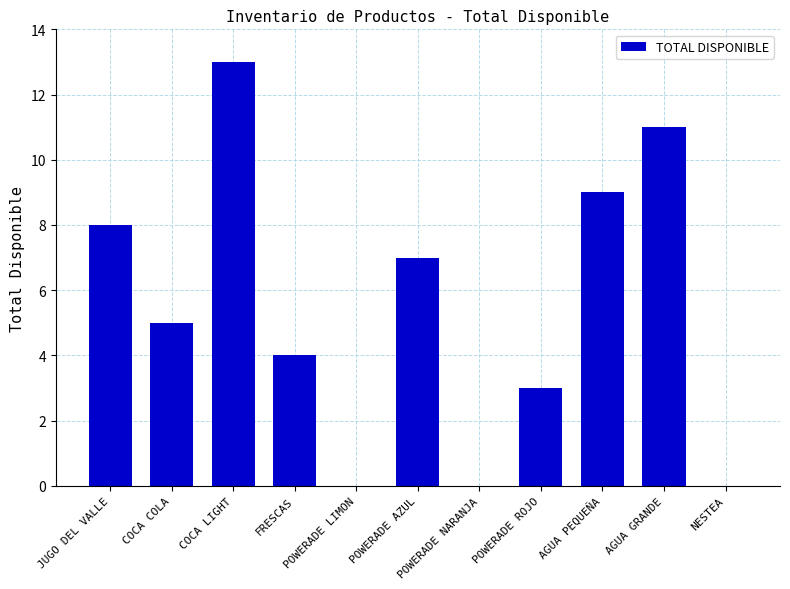

What is the sum of the values at COCA LIGHT and COCA COLA?

18